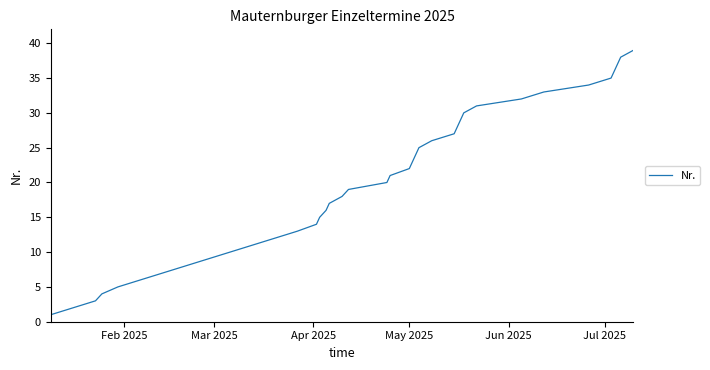

True or false: the data has more than 0 interior local peaks.

False